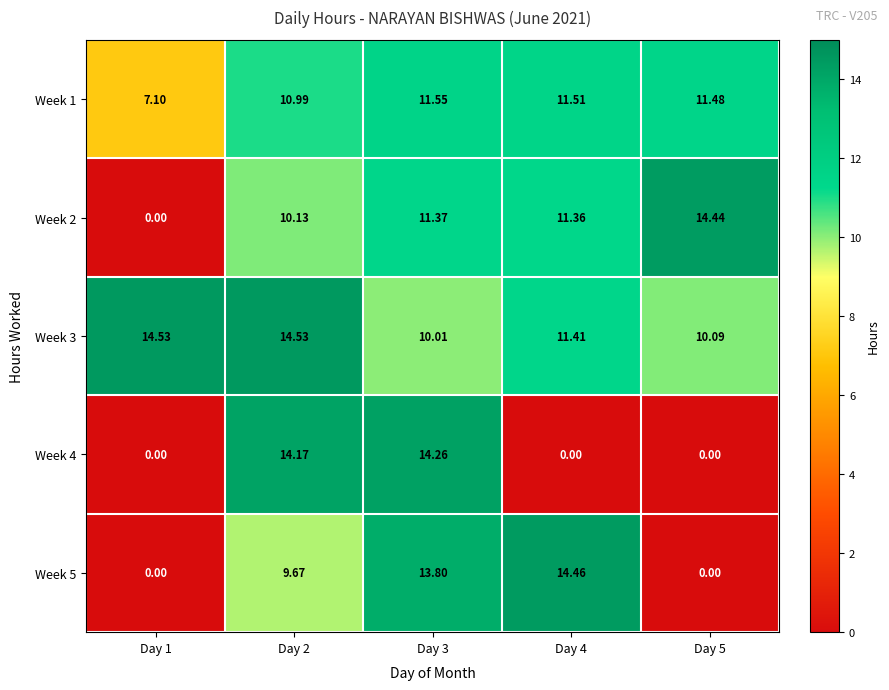

Is the value of Week 2 at Day 5 greater than the value of Week 4 at Day 1?

Yes